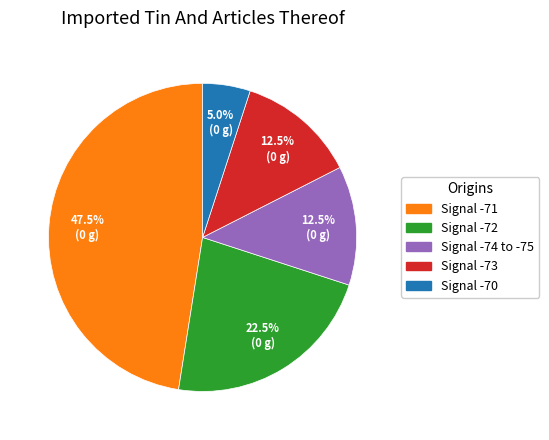

Is there a majority slice in this chart?

No